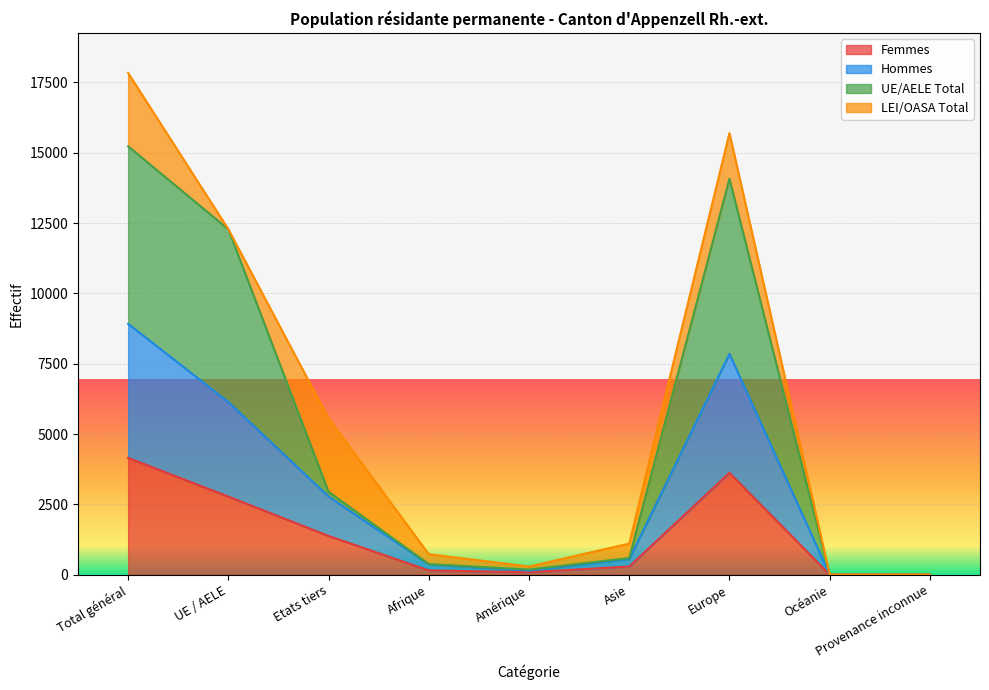

Which category has the highest value in the Femmes series?

Total général